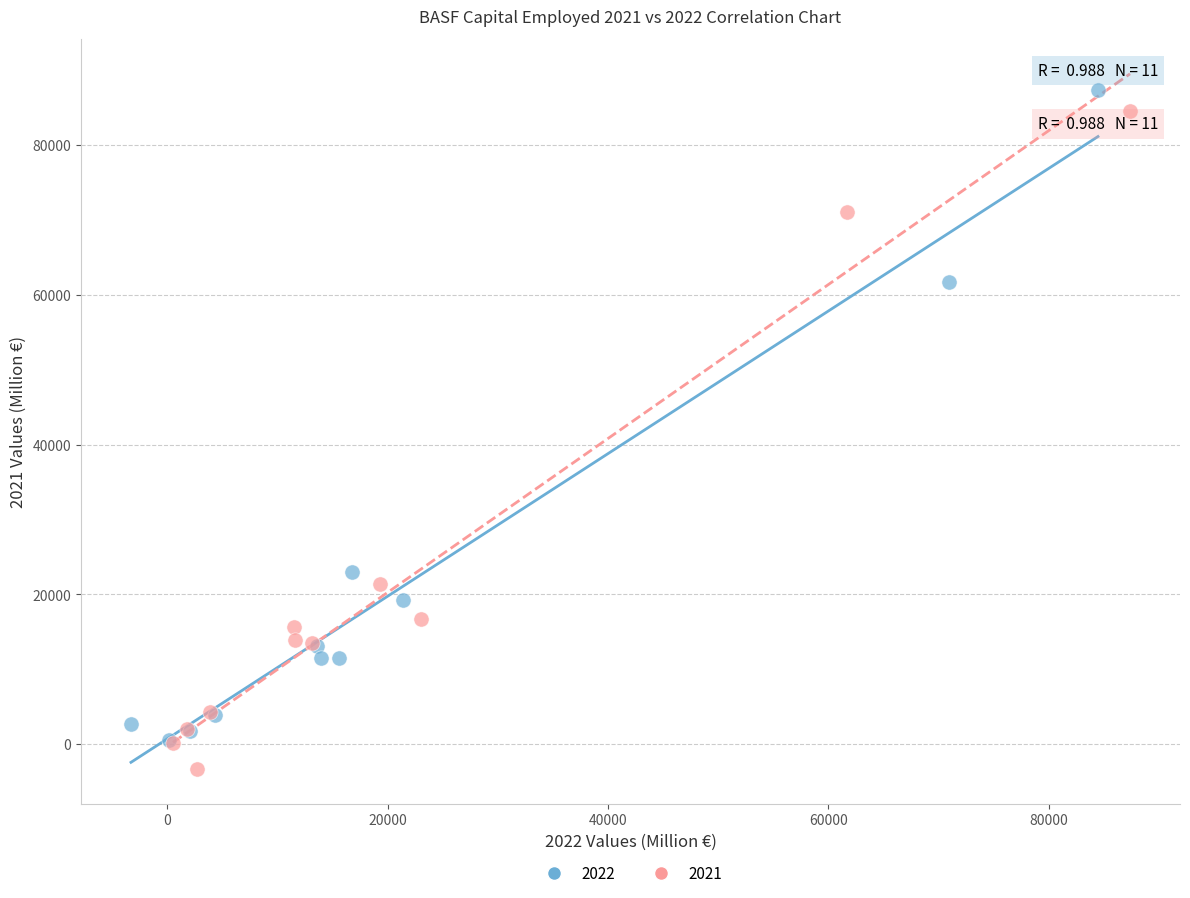

Which series contains the lowest Y value?

2021